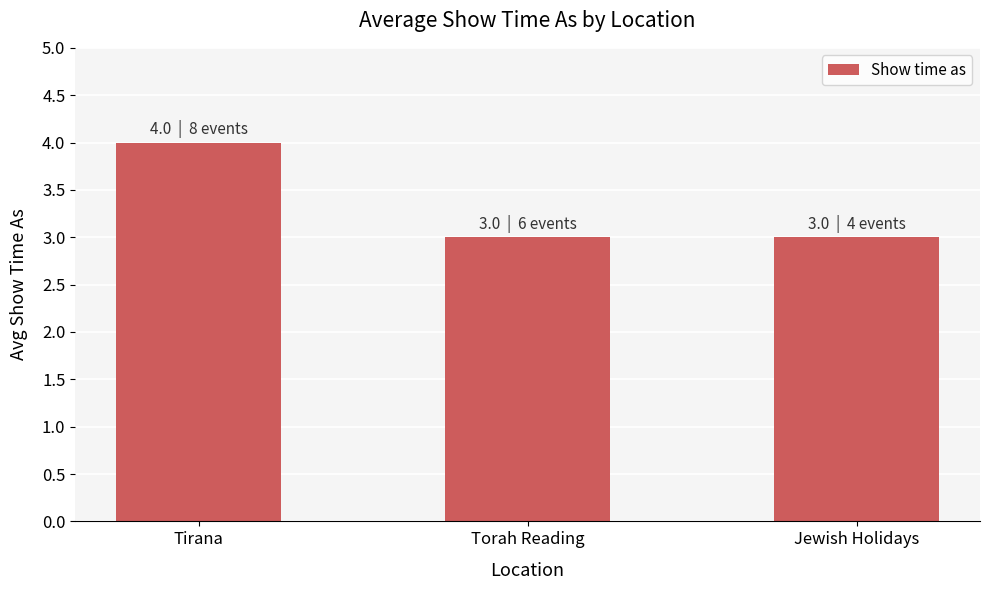

Read the value at Jewish Holidays.

3